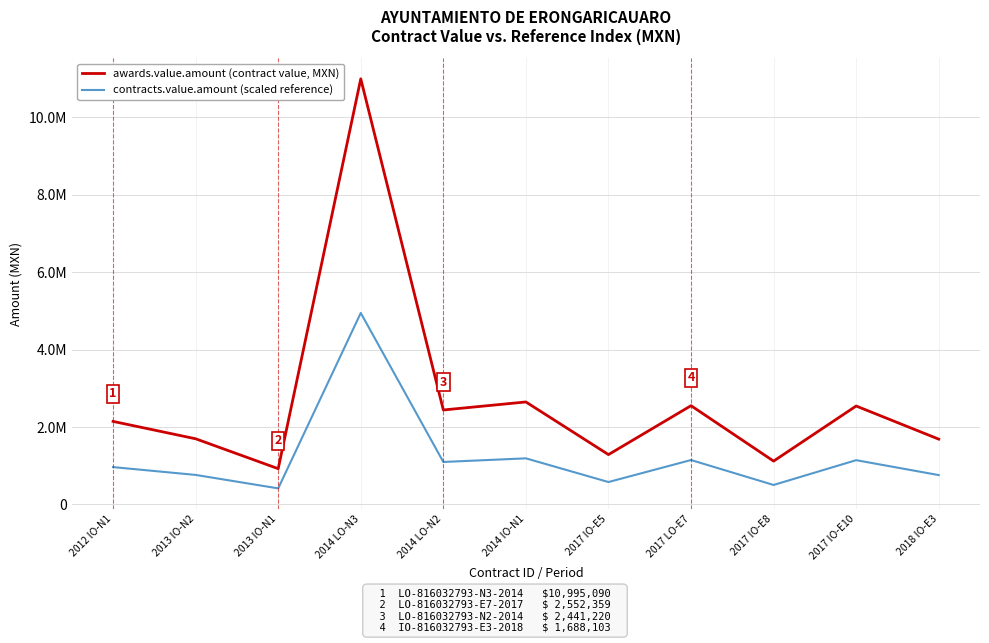

At which category does the chart reach its minimum across all series?

2013 IO-N1